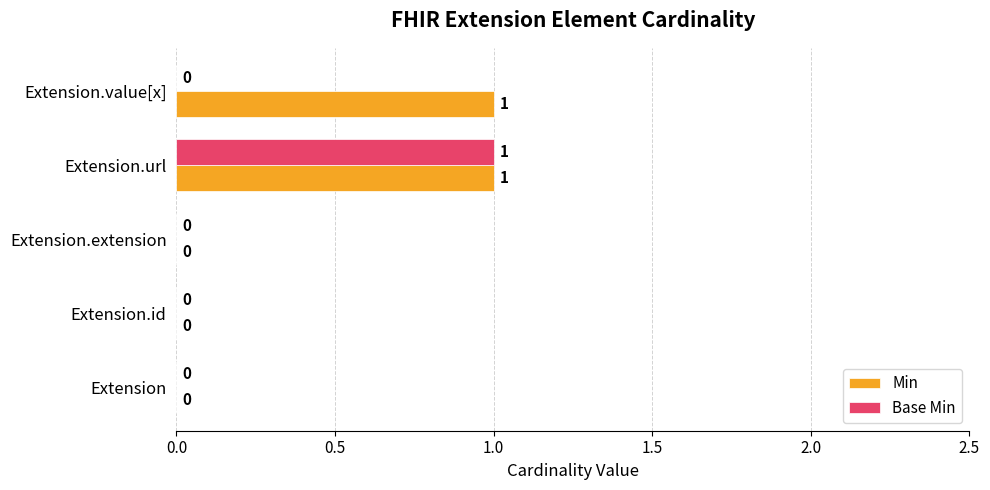

Which series has the largest total across all categories?

Min